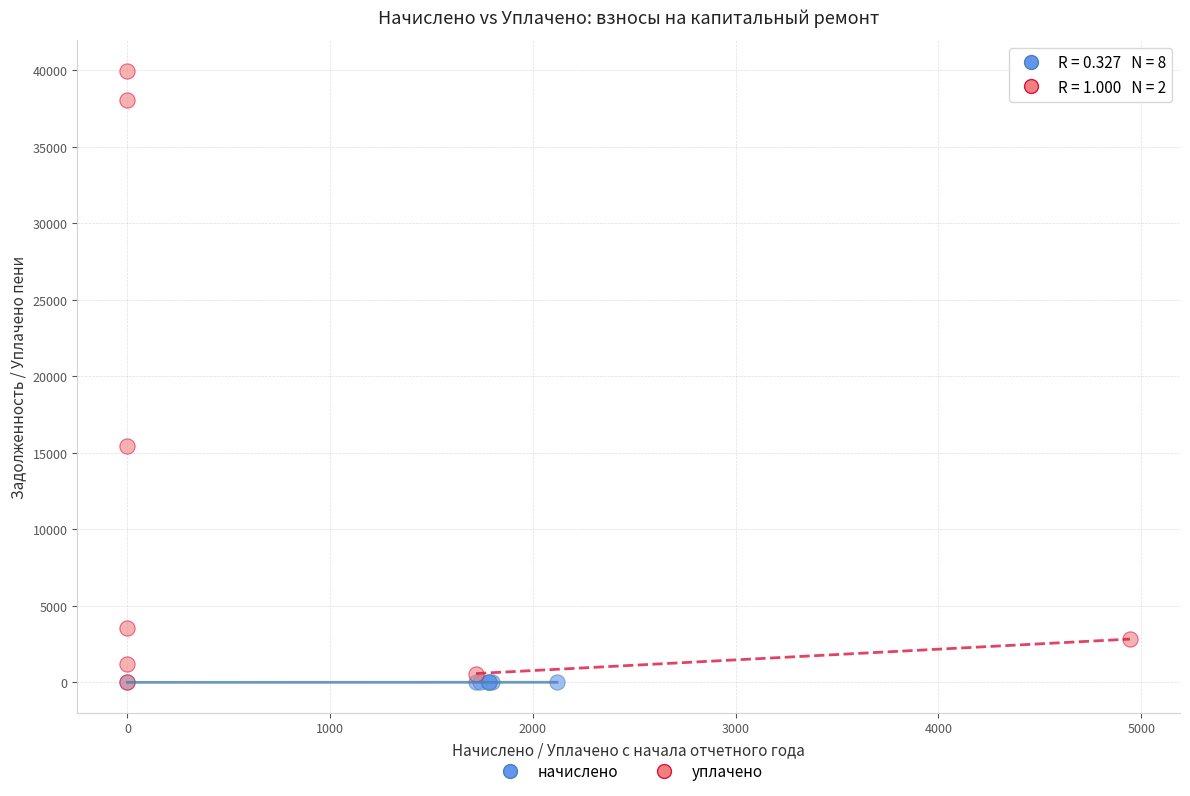

What are all the series names shown in the legend?

начислено, уплачено